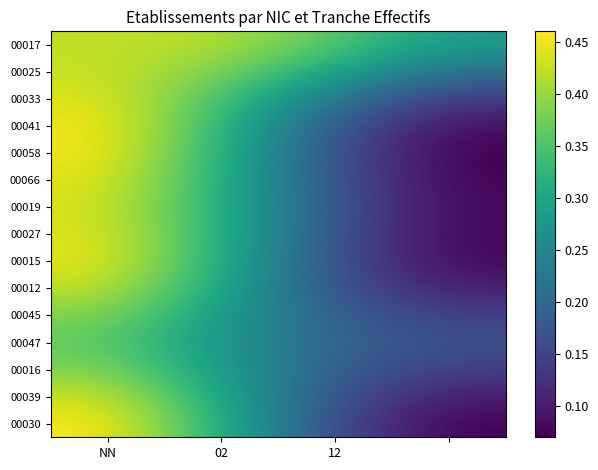

Reading left to right, extract all data points from this chart.

00017: 0.4	0.4	0.4	0.3
00025: 0.4	0.4	0.3	0.2
00033: 0.4	0.3	0.2	0.1
00041: 0.5	0.3	0.2	0.1
00058: 0.5	0.3	0.2	0.1
00066: 0.4	0.3	0.2	0.1
00019: 0.4	0.3	0.2	0.1
00027: 0.4	0.3	0.2	0.1
00015: 0.4	0.3	0.2	0.1
00012: 0.4	0.3	0.2	0.1
00045: 0.4	0.3	0.2	0.1
00047: 0.4	0.3	0.2	0.2
00016: 0.4	0.3	0.2	0.1
00039: 0.4	0.3	0.2	0.1
00030: 0.5	0.3	0.2	0.1